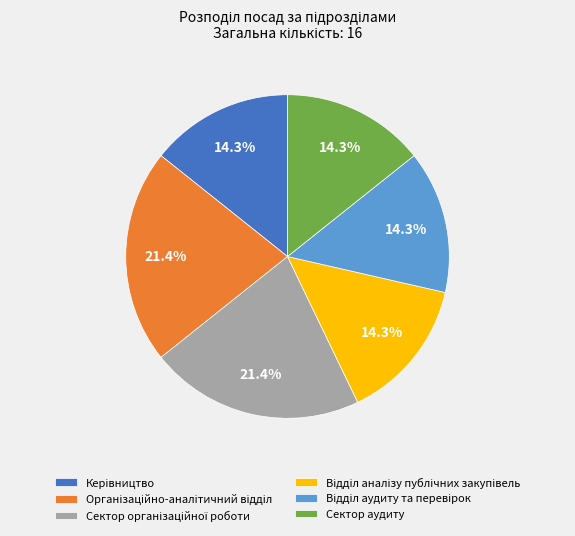

Is there a majority slice in this chart?

No